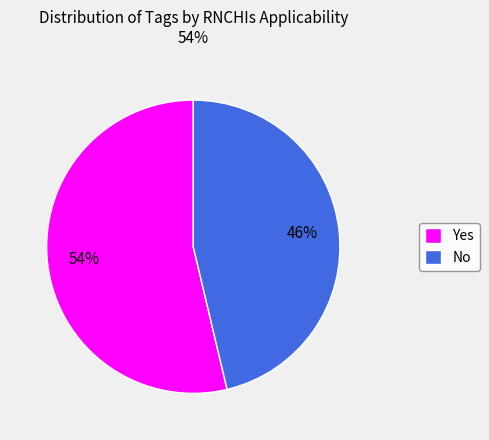

To the nearest percent, what is the combined percentage of Yes and No?

100%